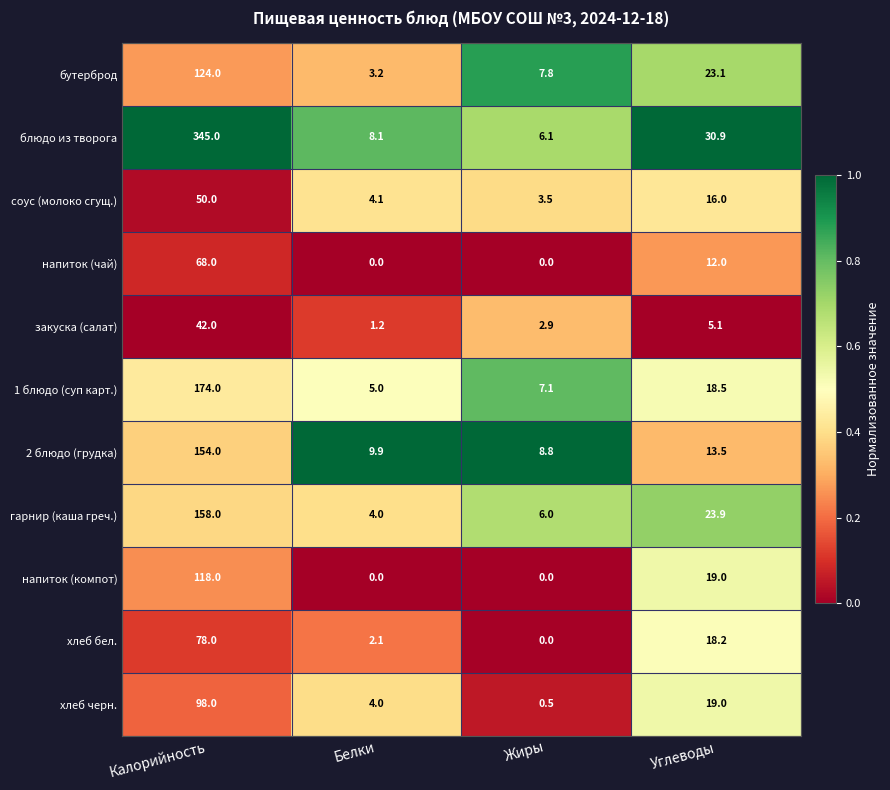

What is the total value across all series at Белки?

41.6